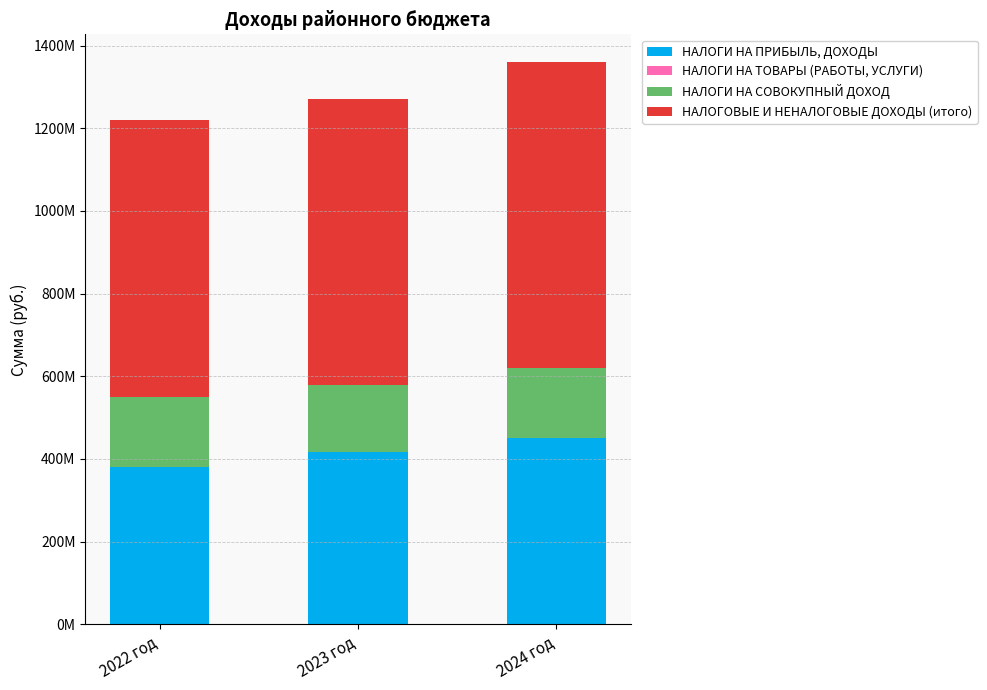

At how many categories does at least one series exceed 402552220?

3